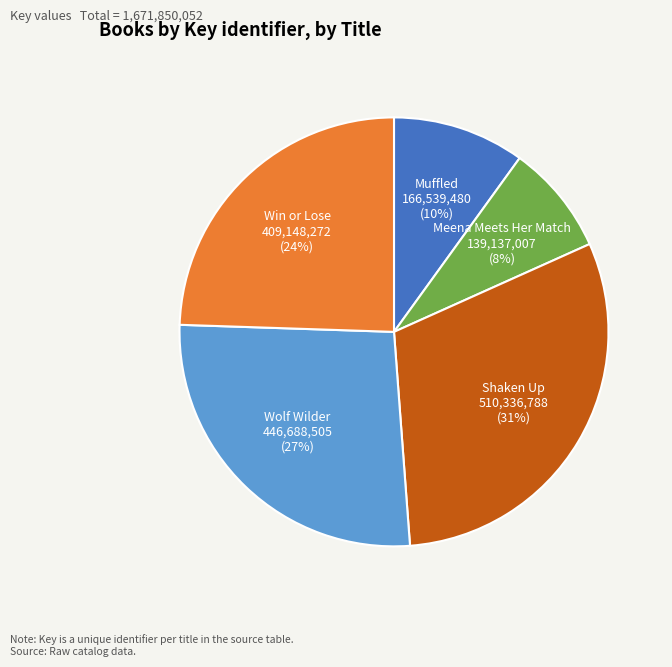

Does any single category account for the majority?

No